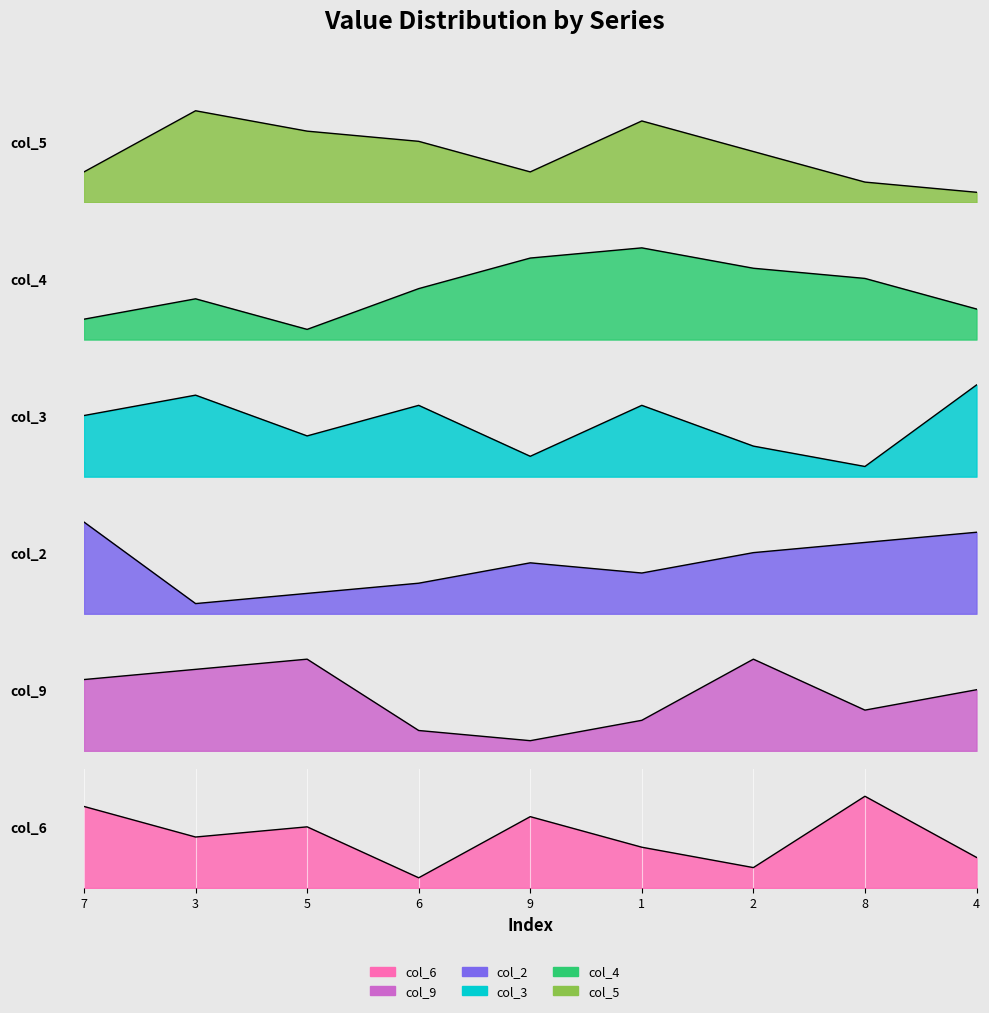

What is the label of the 3rd point from the right?

2